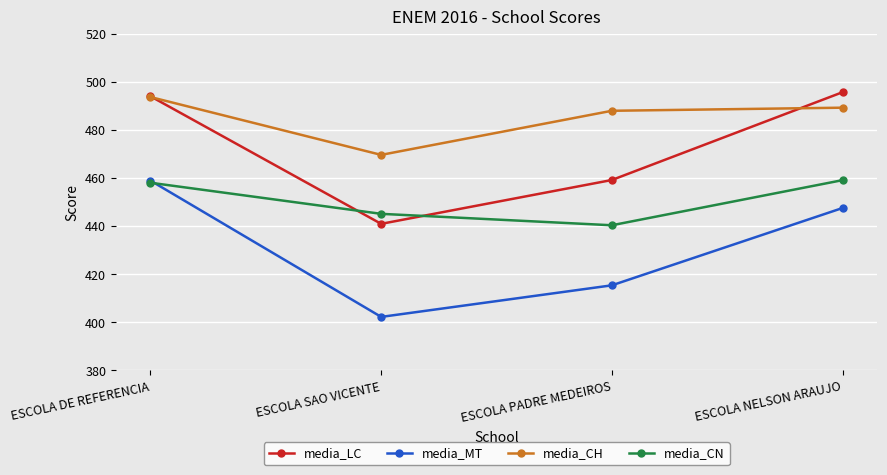

Which series changed the most between ESCOLA DE REFERENCIA and ESCOLA SAO VICENTE?

media_MT